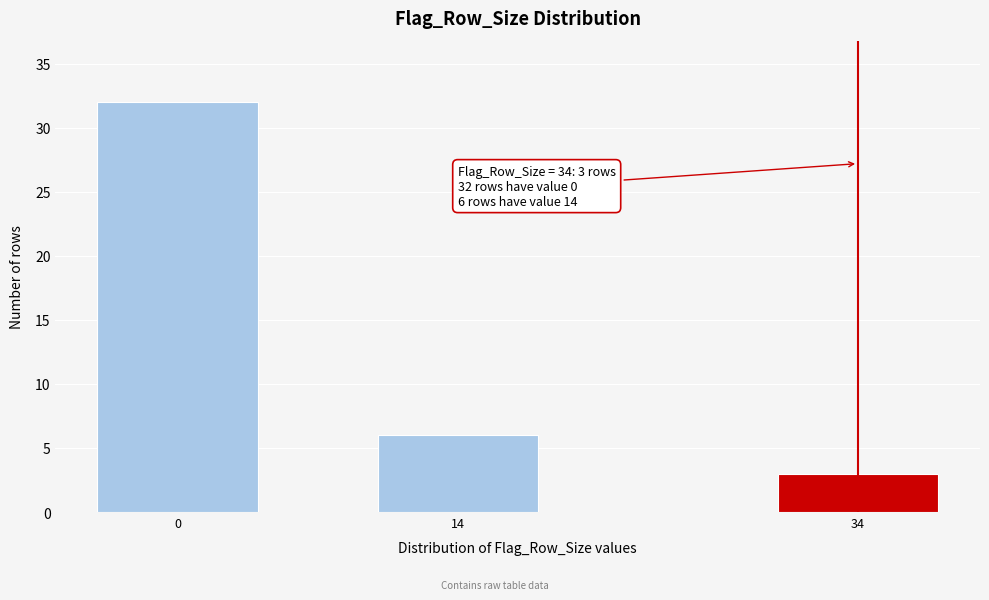

Reading left to right, extract all data points from this chart.

32	6	3